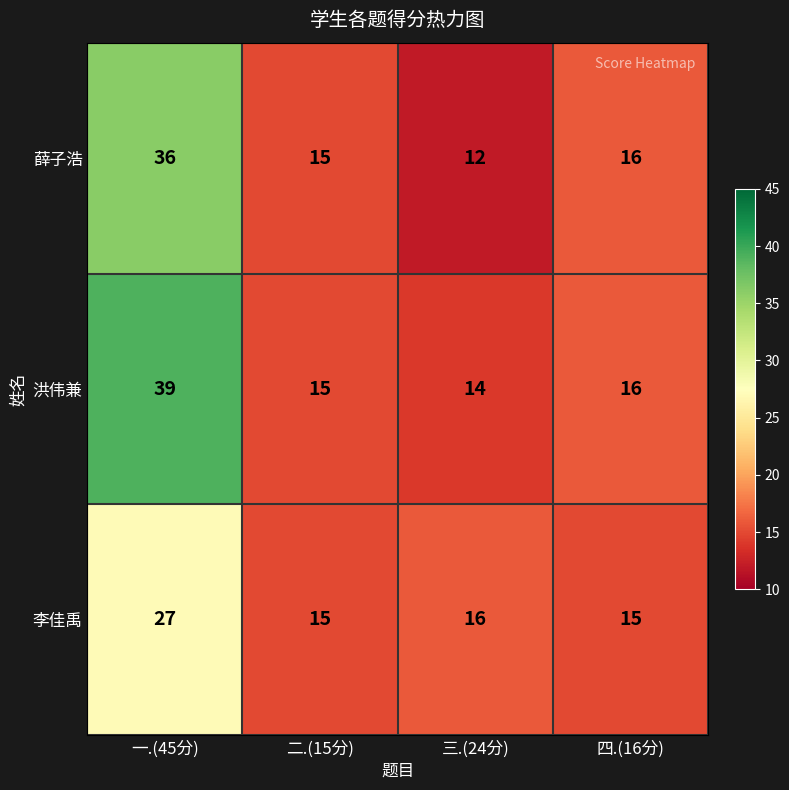

What is the difference between the maximum and minimum values in the 洪伟兼 series?

25